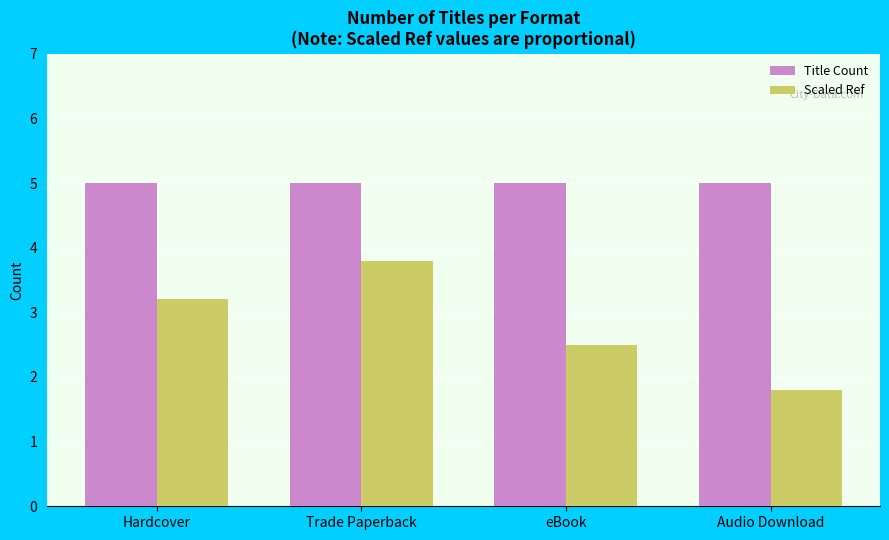

Read the Title Count value at Trade Paperback.

5.0